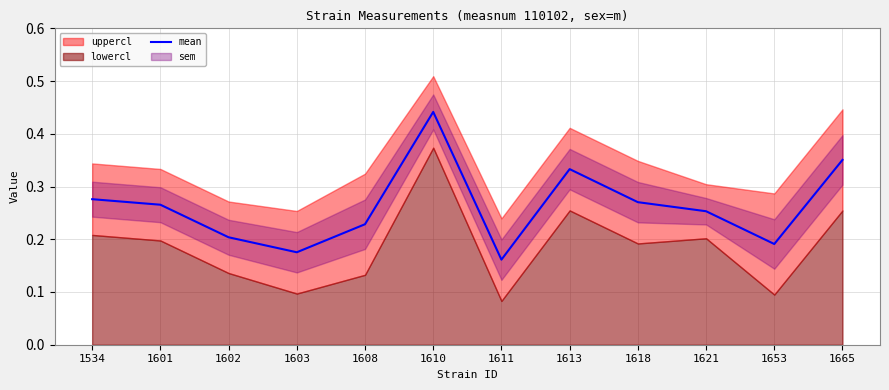

Read the value at 1601.

0.3